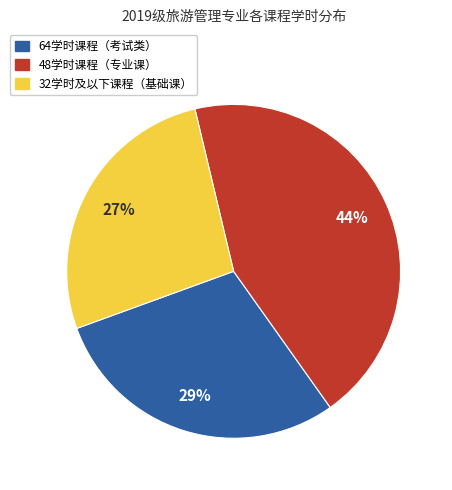

Is there a majority slice in this chart?

No